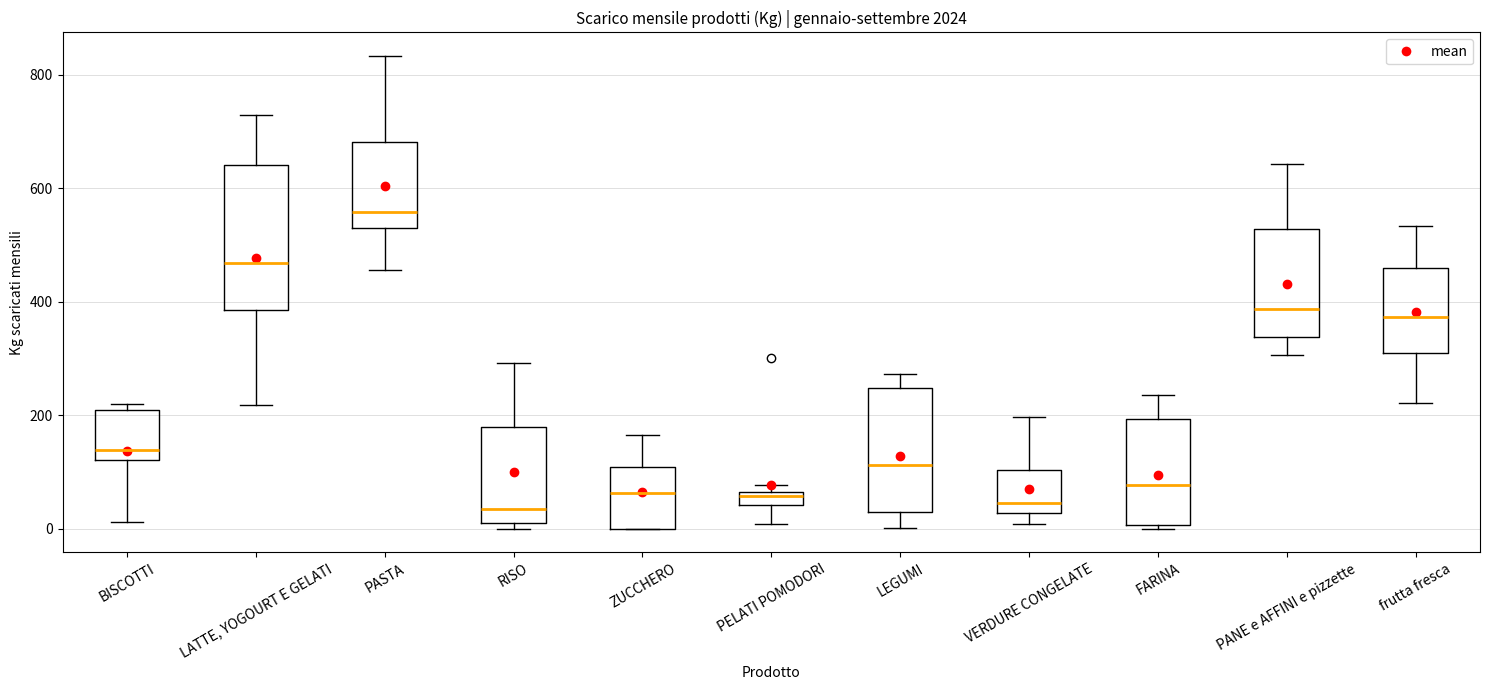

Comparing the boxes themselves (not the whiskers), which one is the tallest?

LATTE, YOGOURT E GELATI